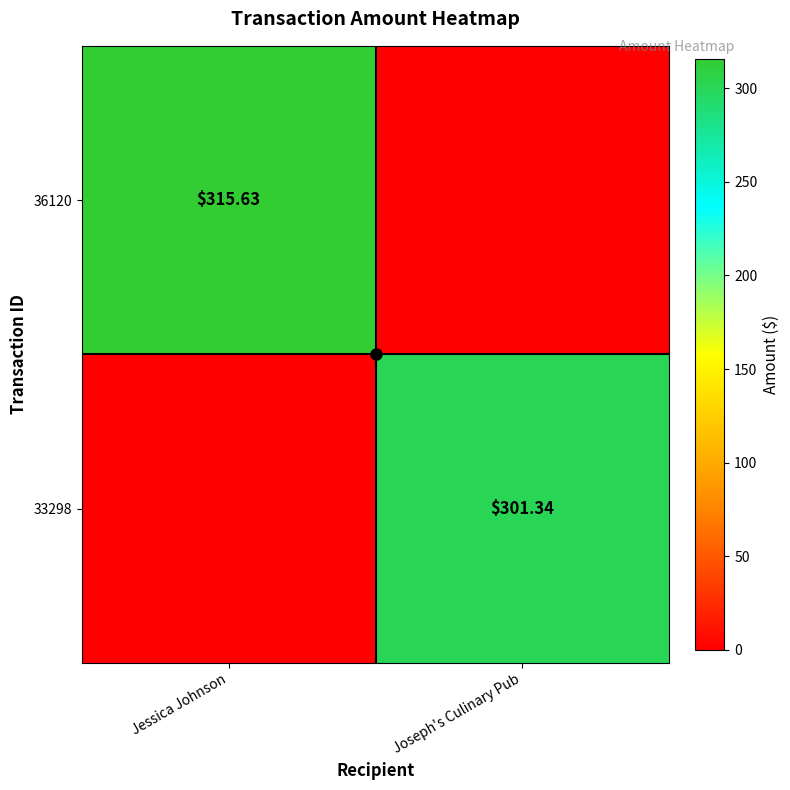

Is the value of 36120 at Jessica Johnson greater than the value of 33298 at Joseph's Culinary Pub?

Yes